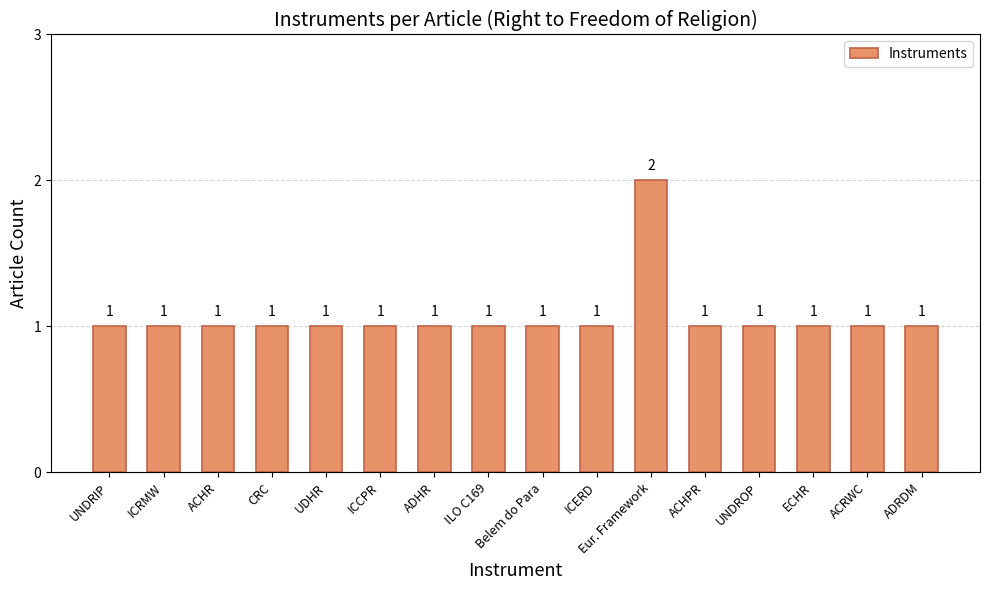

What is the value of the 14th bar from the left?

1